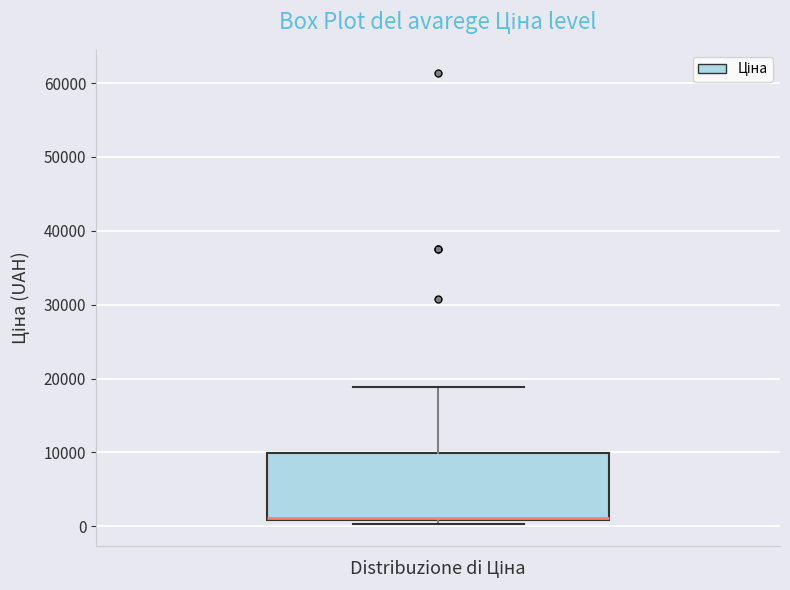

Read this box plot against the y-axis: the position of the median line, the range covered by the box, and the ends of both whiskers. The values are not printed on the chart, so give them approximately, as read against the axis.

median 1000 (drawn on the box's lower edge), box 1000 to 10000, whiskers 0 to 19000